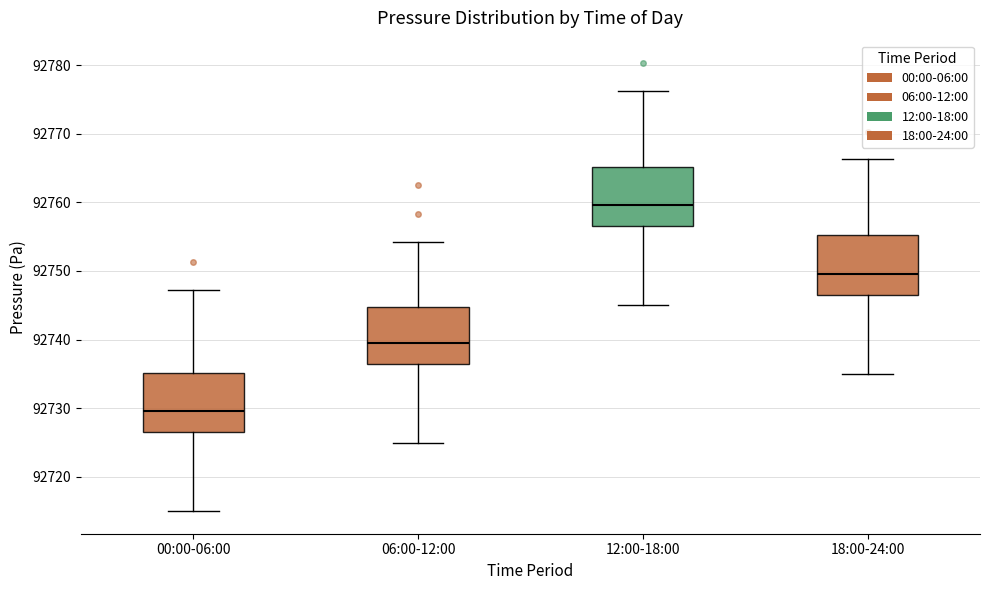

Which box has the highest median line?

12:00-18:00